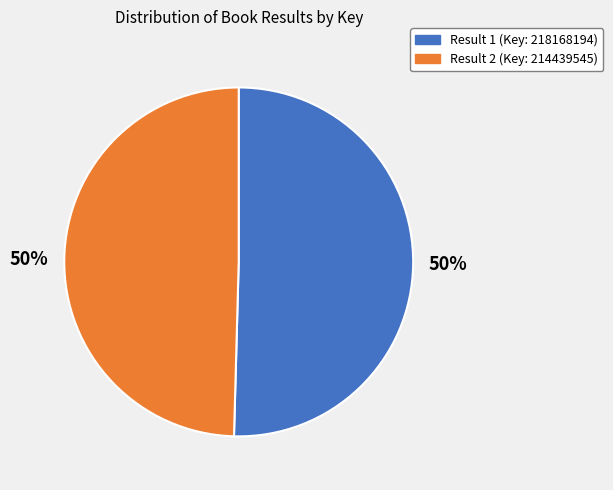

Is the sum of Result 1 (Key: 218168194) and Result 2 (Key: 214439545) greater than half?

Yes